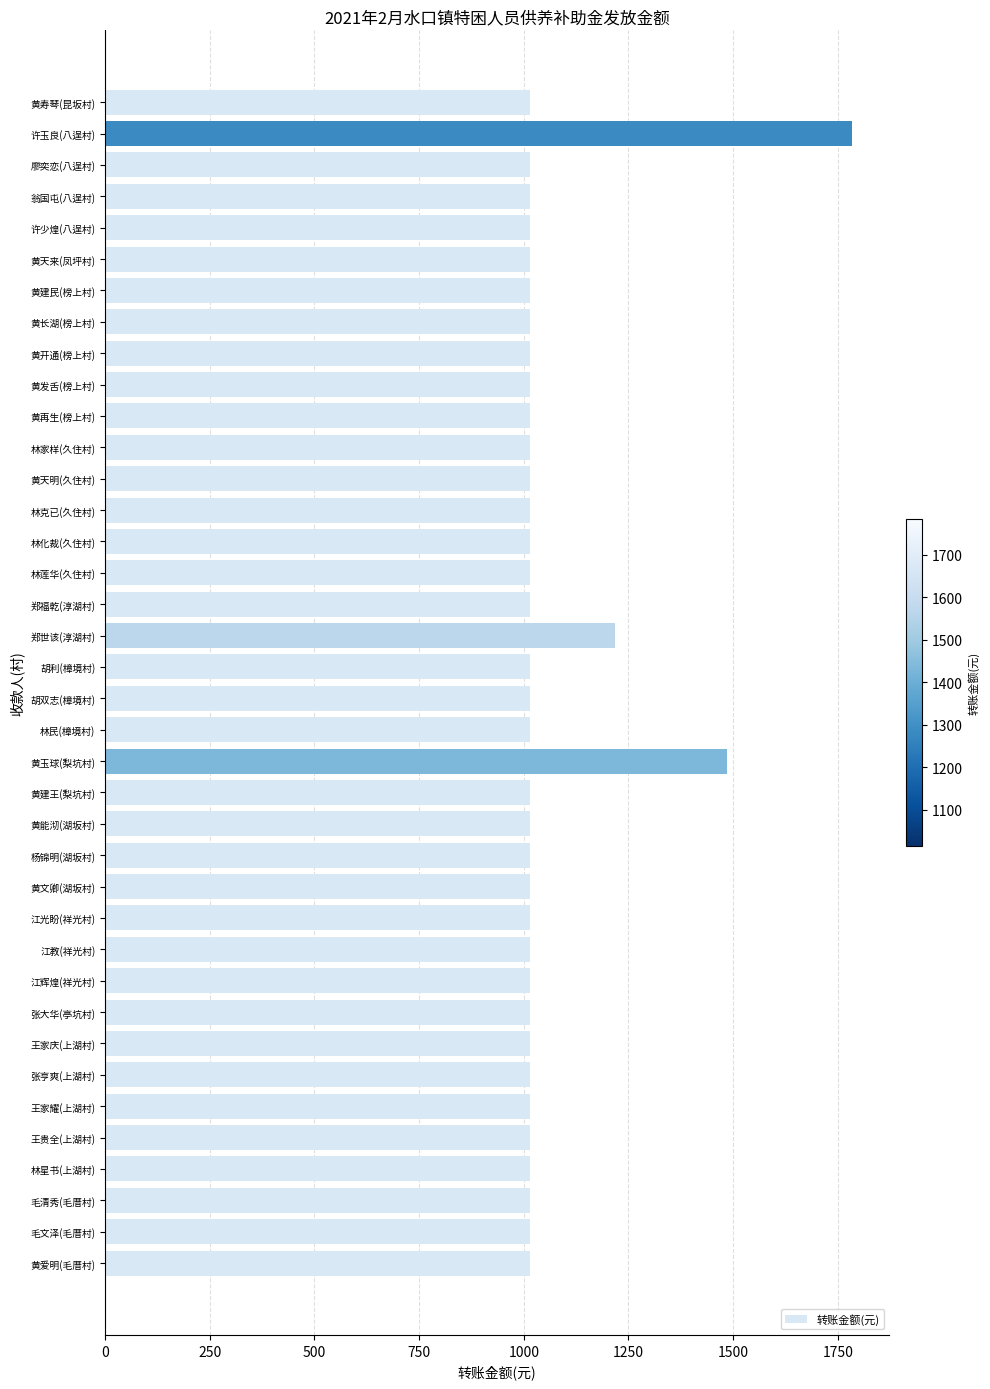

Does the chart contain any negative values?

No